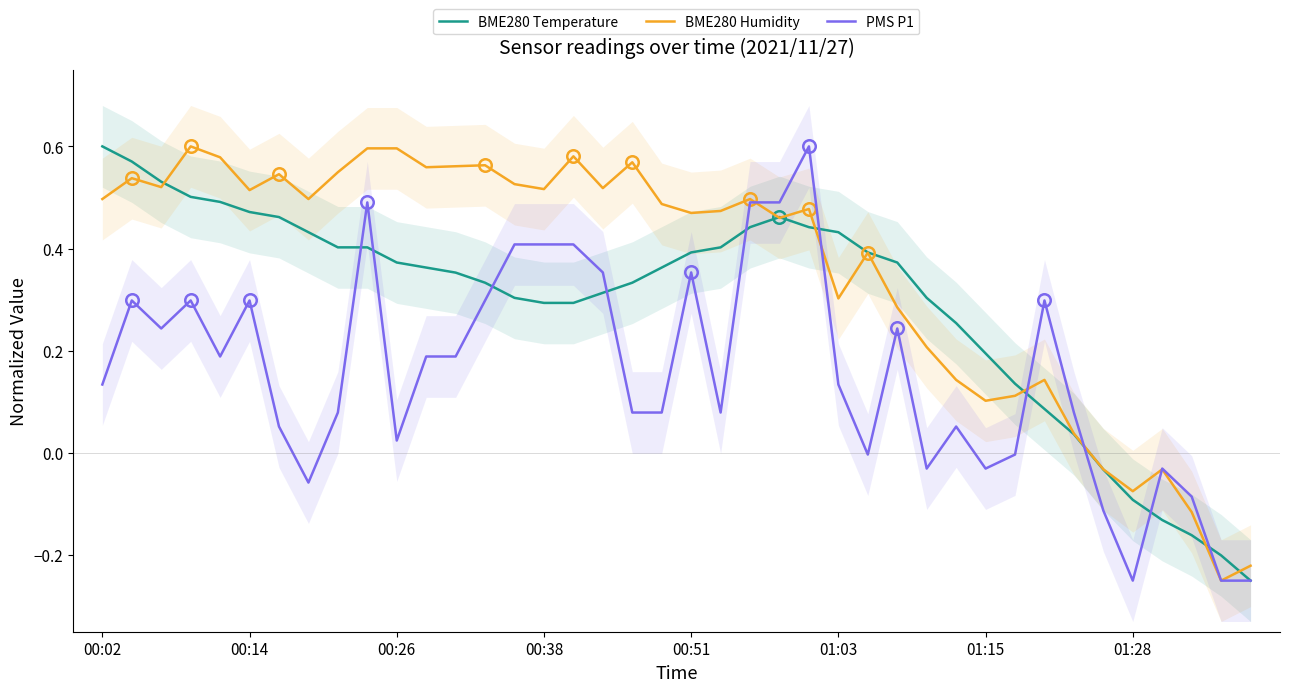

Is it true that BME280 Humidity equals 0.2 at 00:26?

False